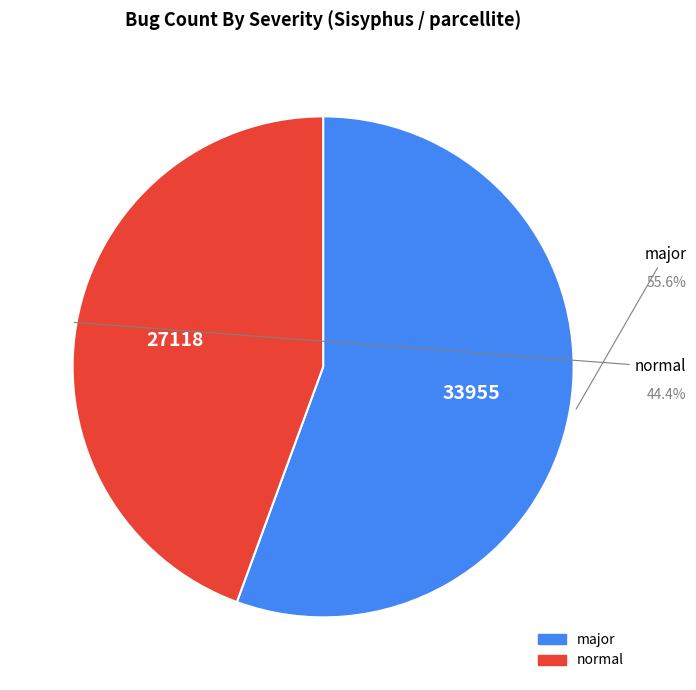

Which slice is the largest?

major